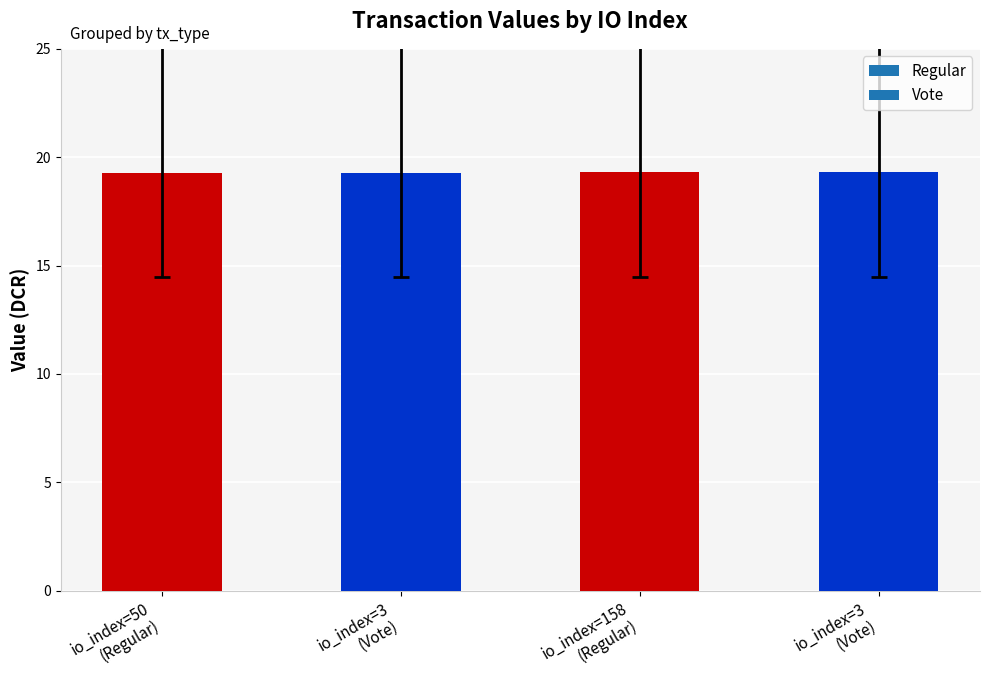

What is the label of the 3rd bar from the left?

io_index=158 (Regular)